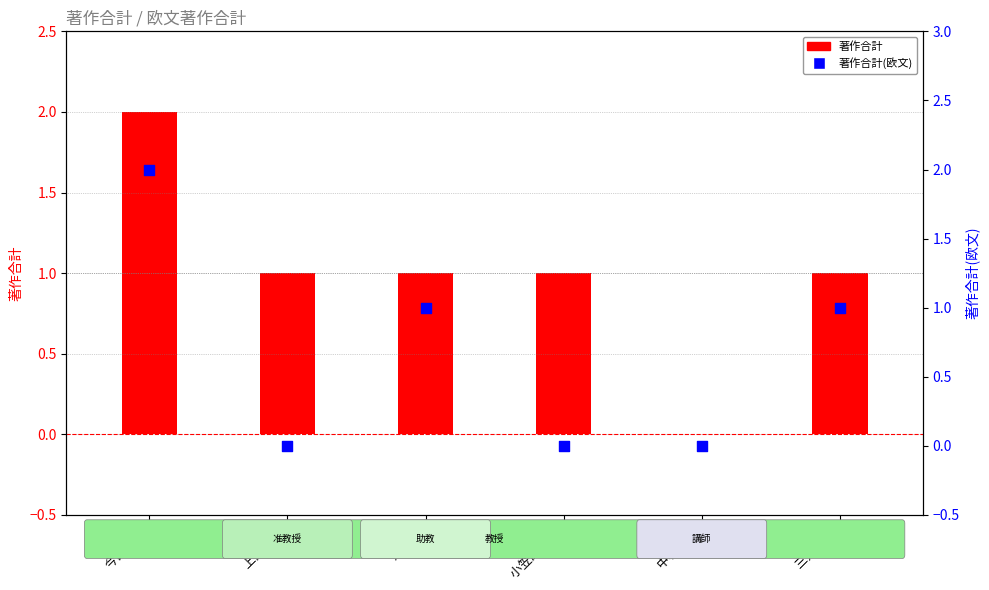

What is the change in value from 中村 光裕 to 三好 德和?

+1